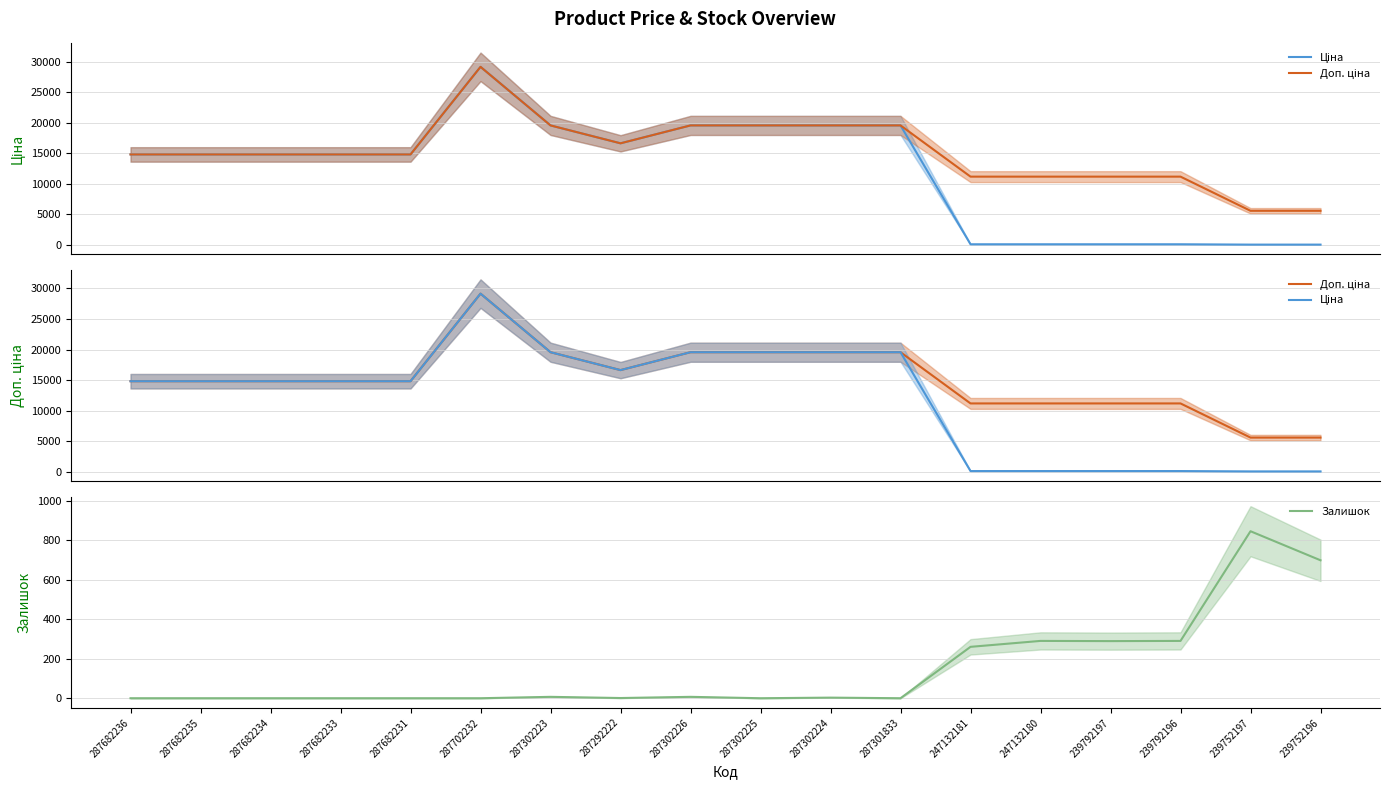

Which series changed the most between 287682235 and 239752196?

Ціна